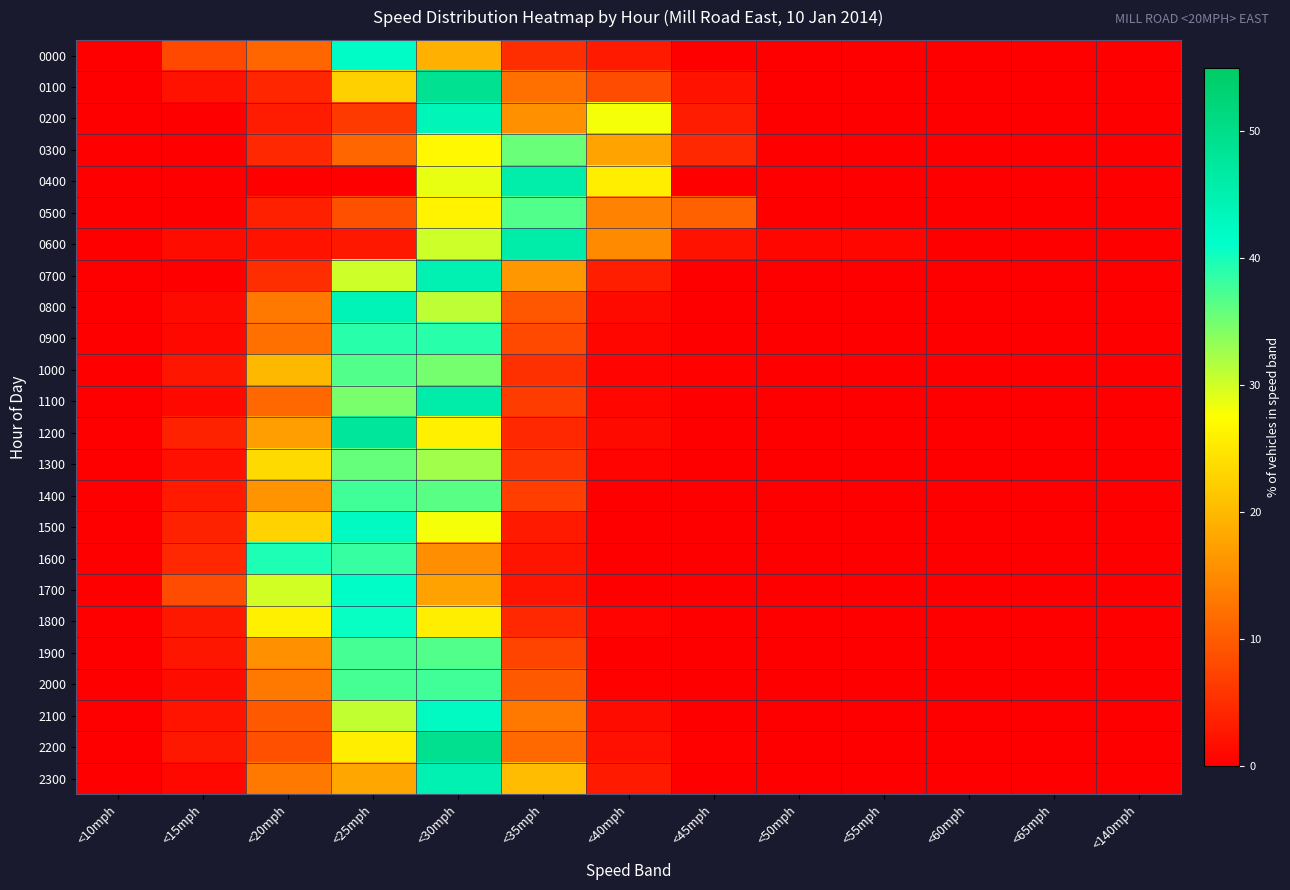

Which category has the lowest value across all series?

<10mph